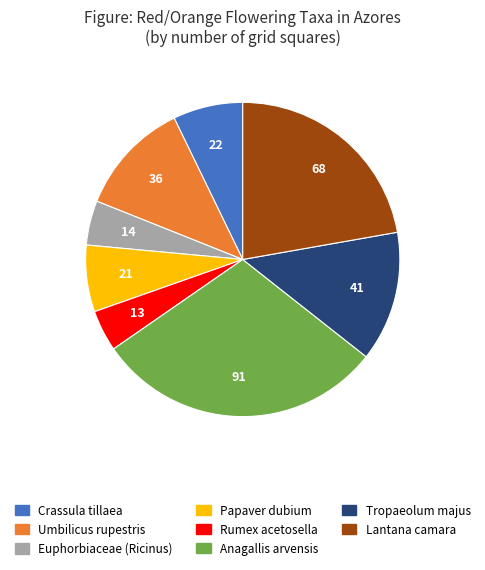

Combined, do Rumex acetosella and Papaver dubium account for over 50%?

No